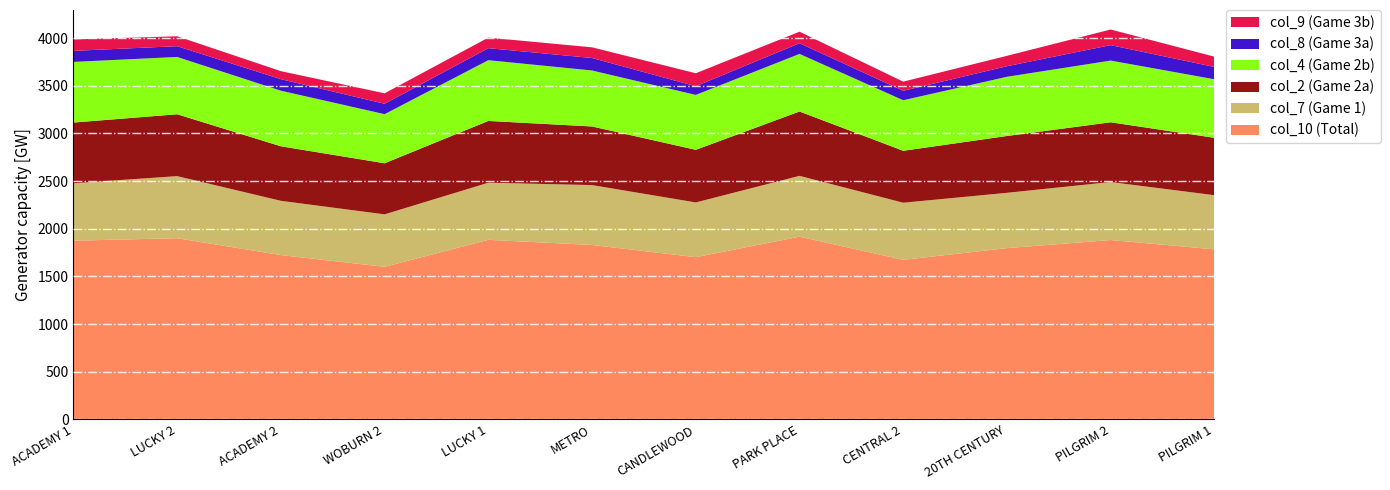

Reading left to right, what are all the values shown in this chart?

col_10 (Total): 1875	1901	1724	1601	1884	1830	1702	1917	1674	1797	1882	1784
col_7 (Game 1): 602	651	569	550	599	628	574	638	599	580	608	568
col_2 (Game 2a): 637	649	572	536	648	615	552	675	545	596	627	602
col_4 (Game 2b): 636	601	583	515	637	587	576	604	530	621	647	614
col_8 (Game 3a): 116	113	121	109	126	131	91	112	99	111	162	129
col_9 (Game 3b): 120	104	84	110	111	112	136	121	96	109	164	108